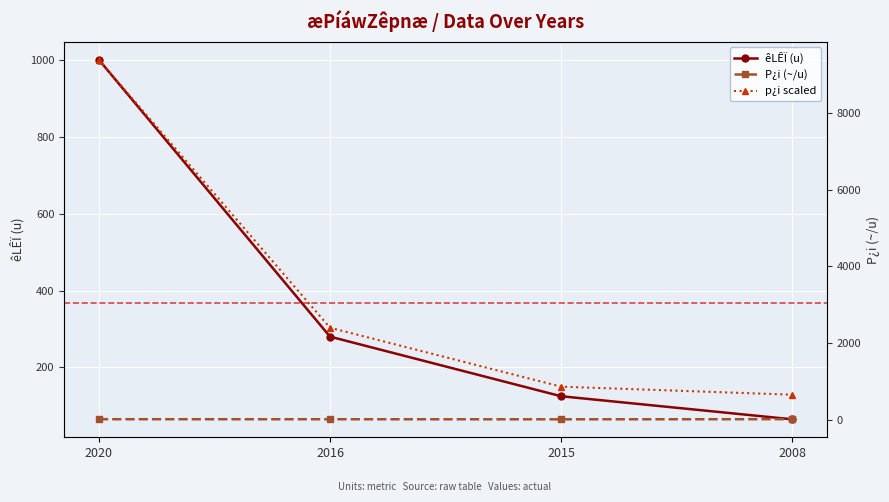

True or false: p¿i scaled and êLÊÏ (u) intersect in this chart.

False